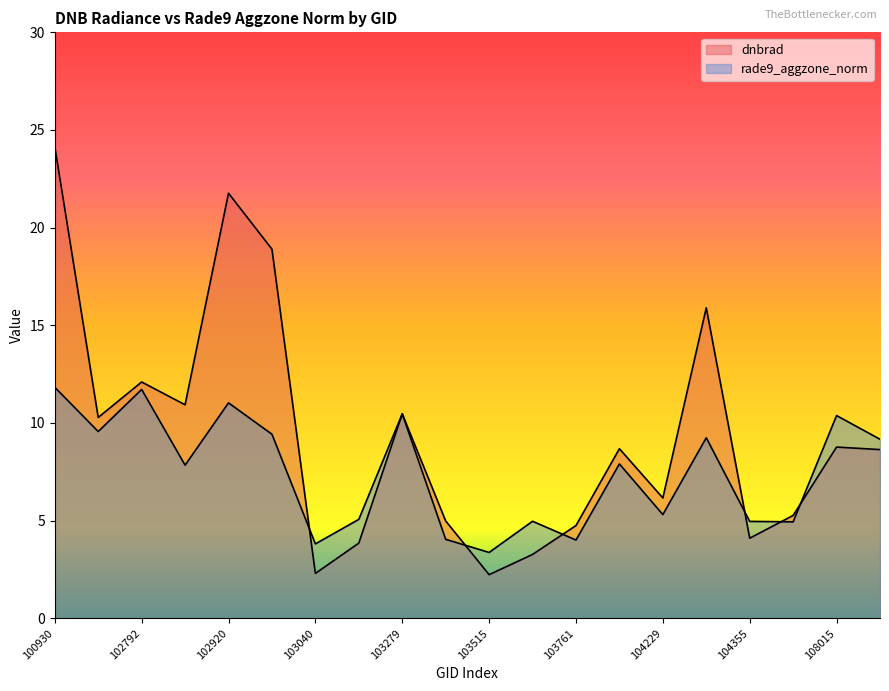

What are all the series names shown in the legend?

dnbrad, rade9_aggzone_norm